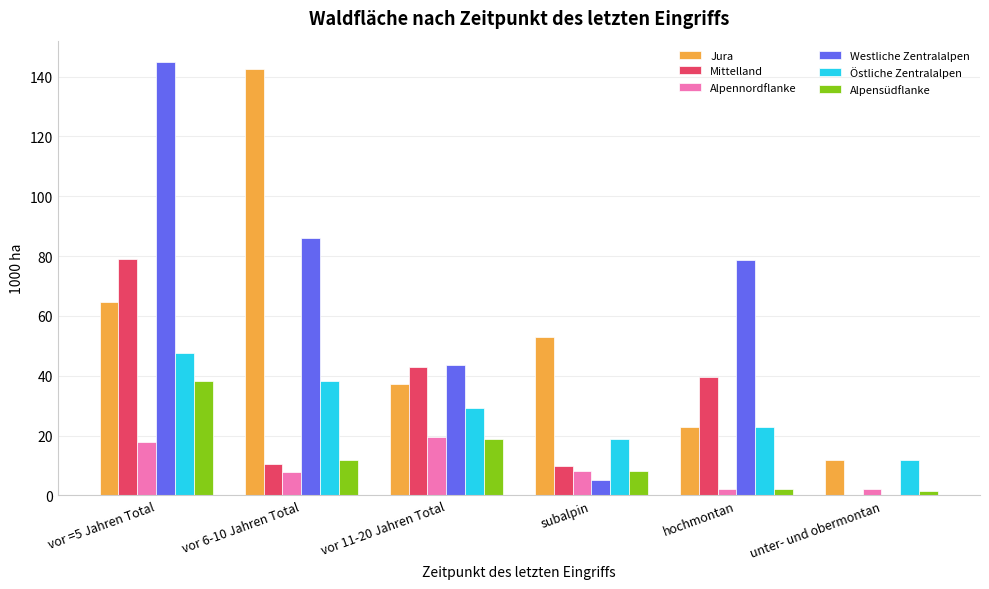

Which category has the highest value in the Jura series?

vor 6-10 Jahren Total